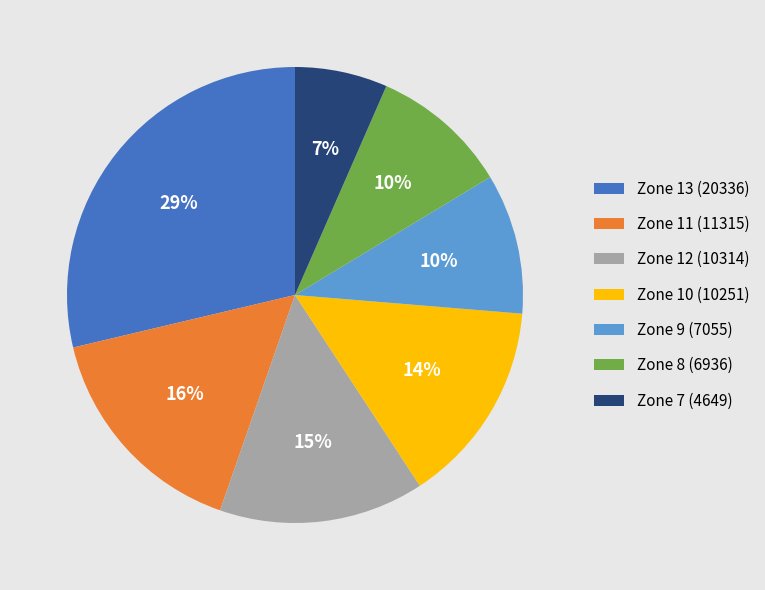

Count the number of slices in the pie.

7